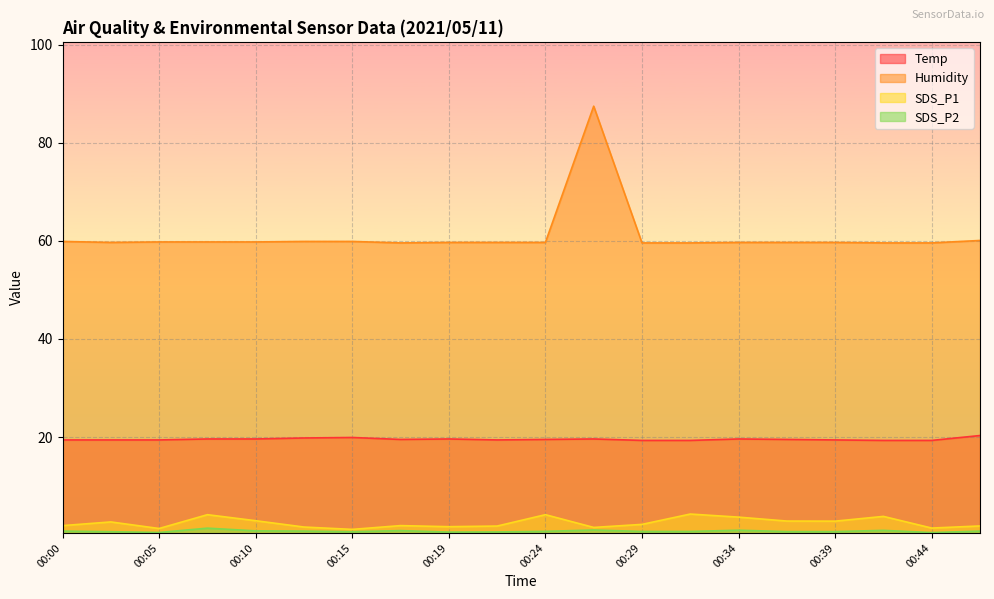

Where is the first local minimum for SDS_P1?

00:05